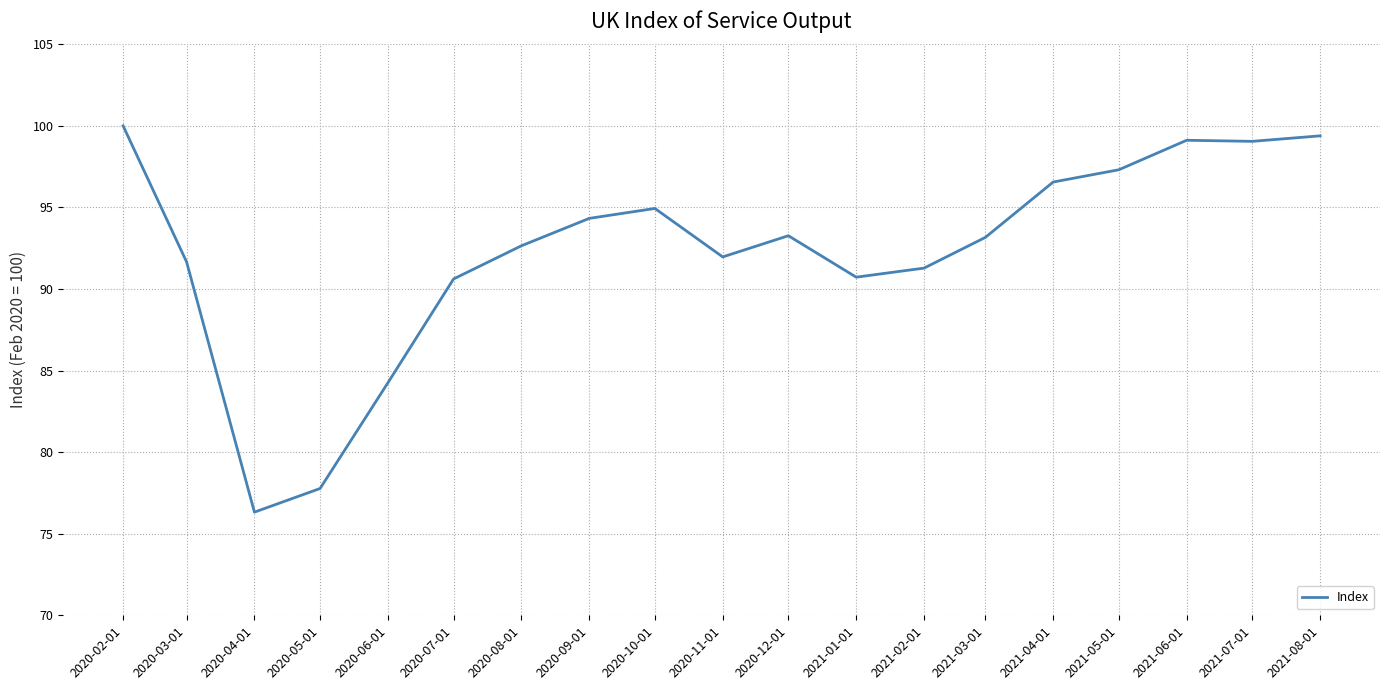

What is the change in value from 2020-09-01 to 2021-03-01?

-1.2